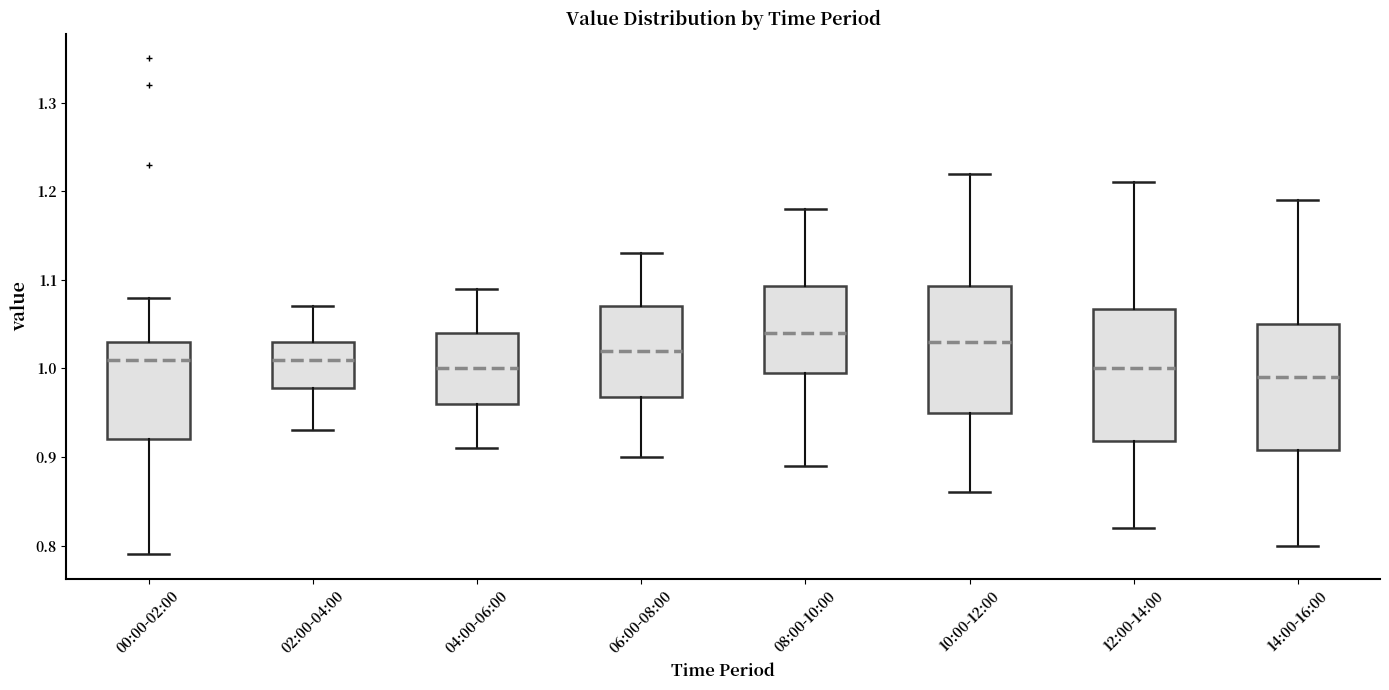

Where is the upper edge of the box for 04:00-06:00 on the y-axis? The values are not printed on the chart, so give them approximately, as read against the axis.

1.04